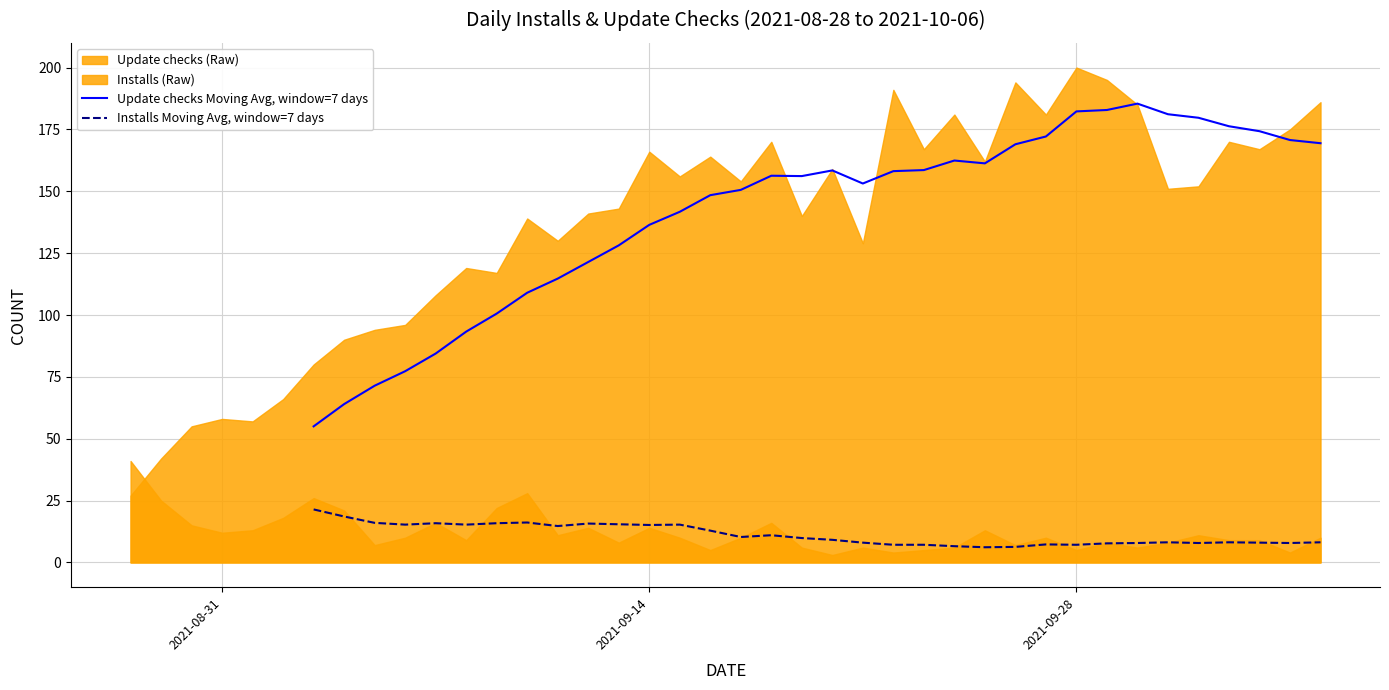

True or false: Installs Moving Avg, window=7 days has more than 0 interior local peaks.

True